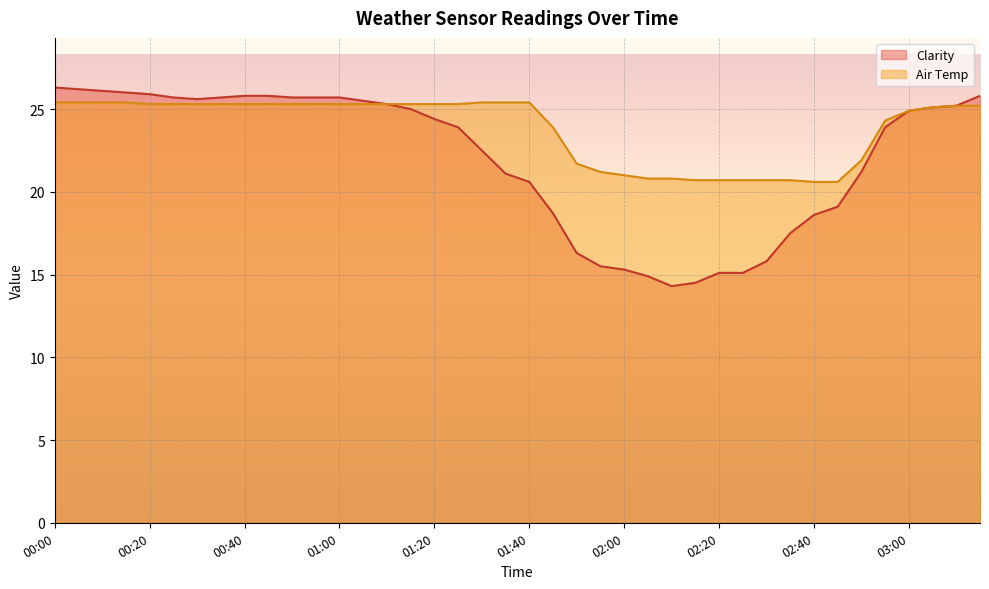

True or false: Clarity has a value of 25.5 at 01:05.

True